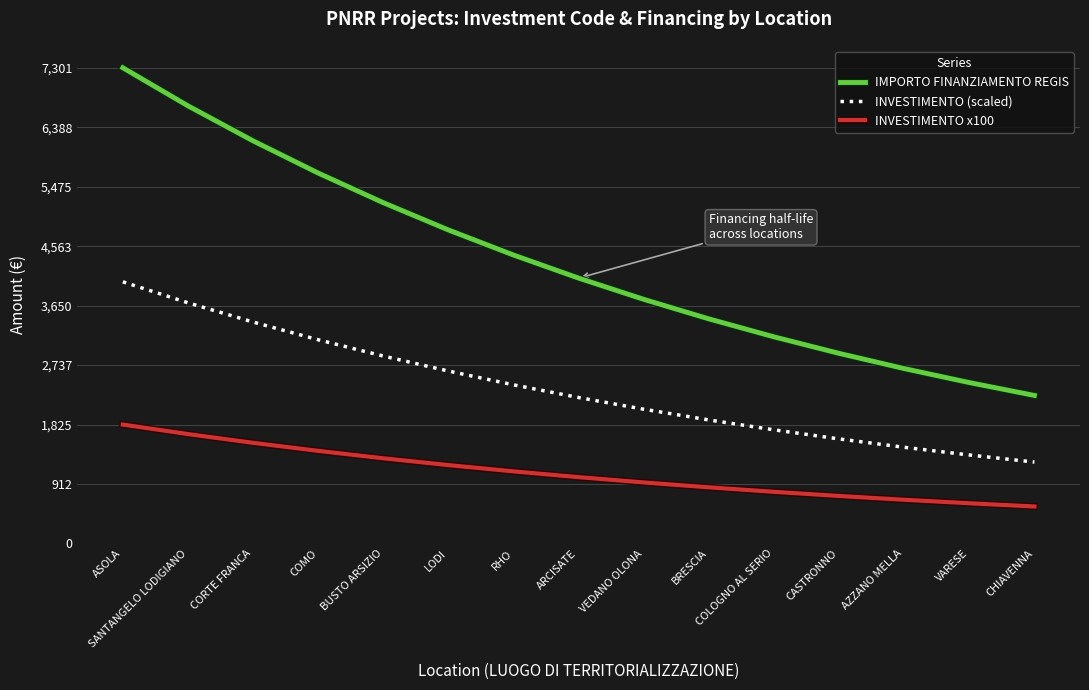

How many values in the INVESTIMENTO x100 series are below 1018?

7